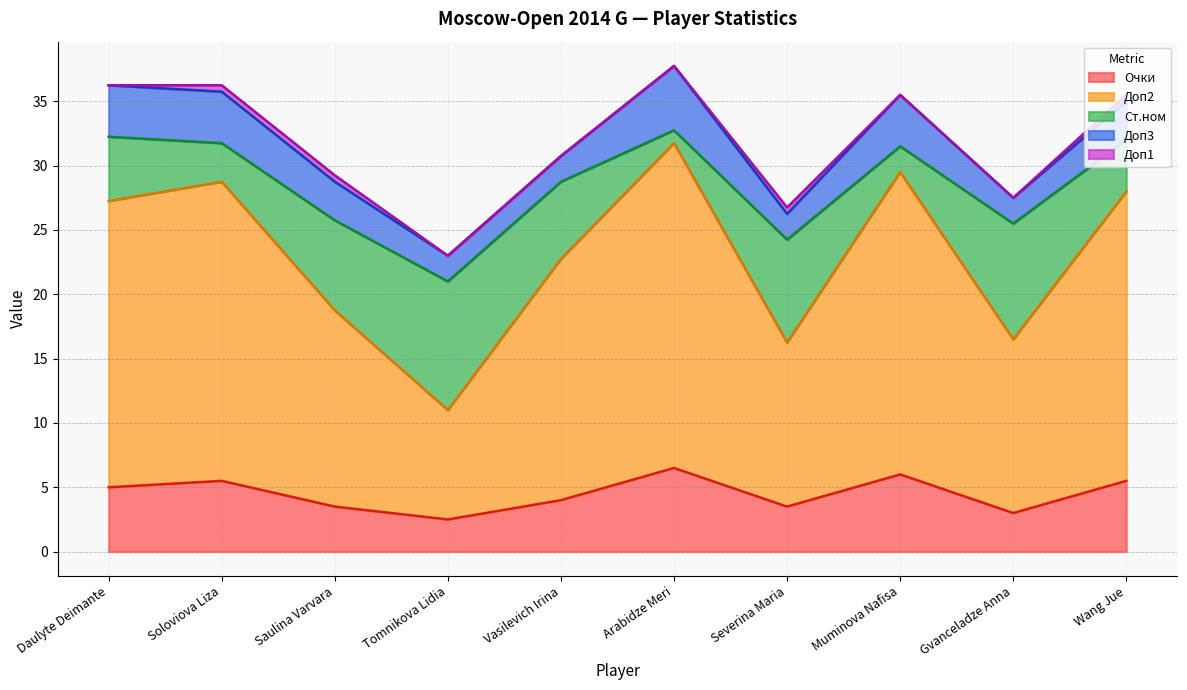

What is the label of the 4th point from the right?

Severina Maria